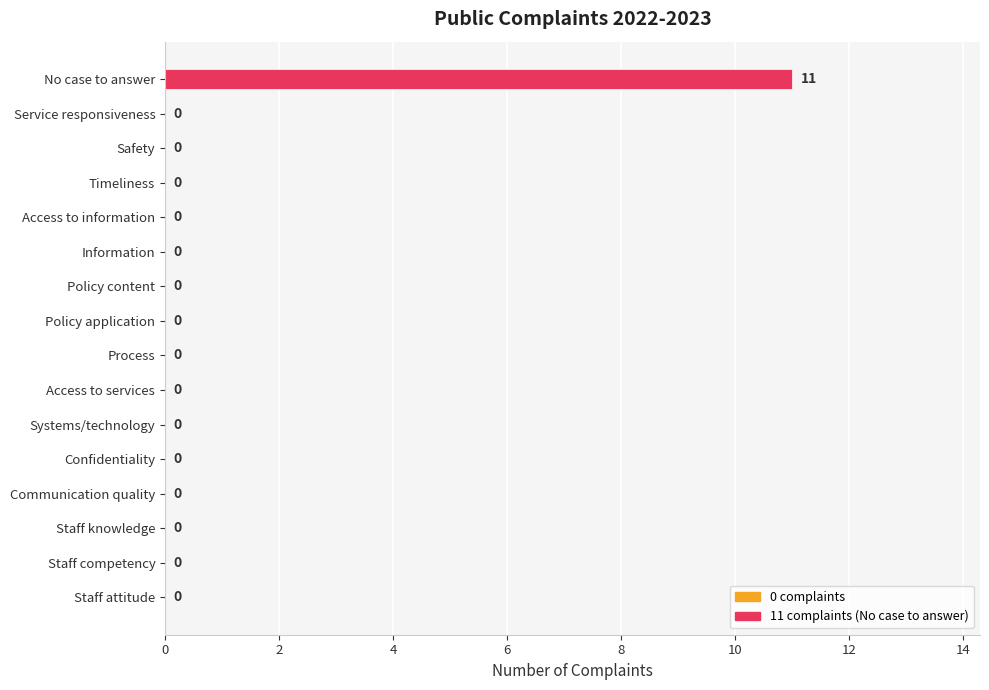

True or false: the data shows 7 at Process.

False